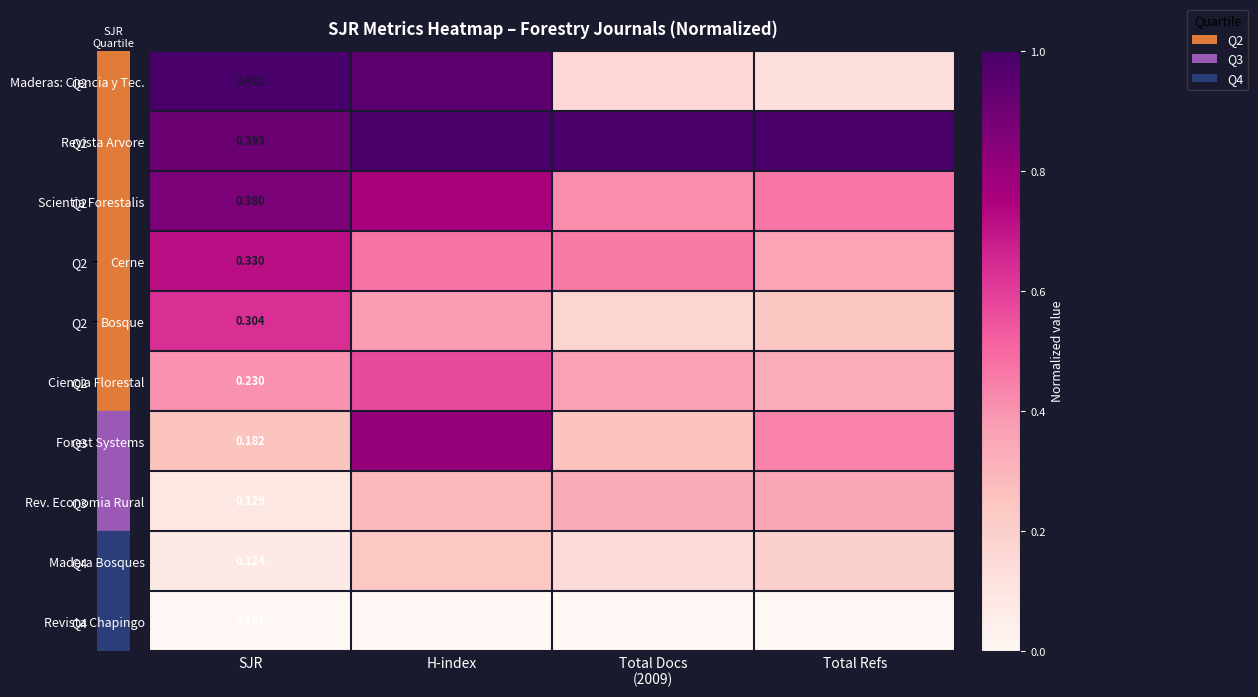

List the labels in order of Ciencia Florestal value, smallest first.

Total Refs, Total Docs (2009), SJR, H-index